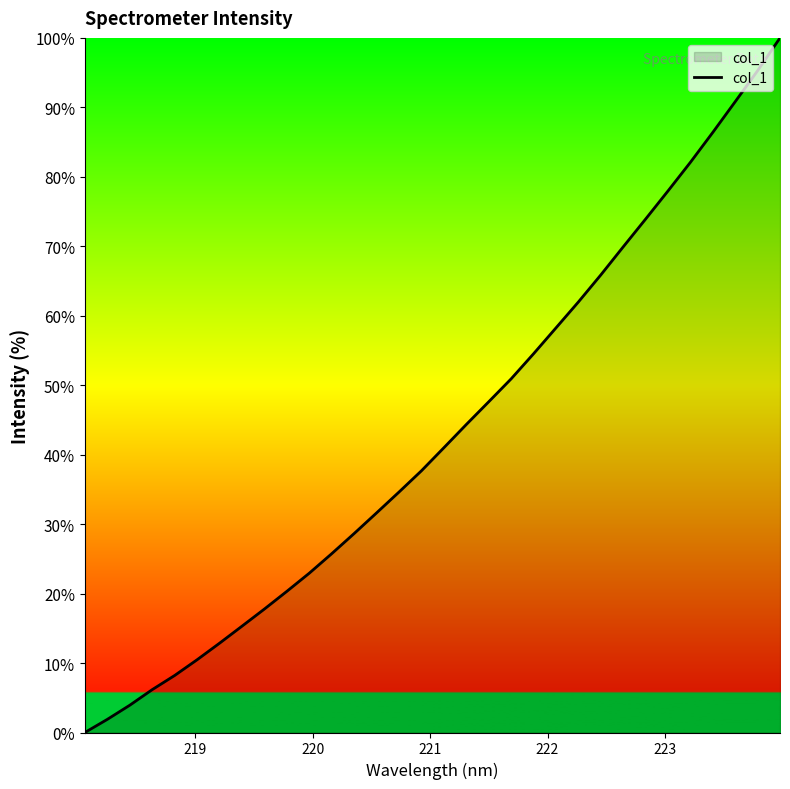

Does the chart display data point markers on the line(s)?

No